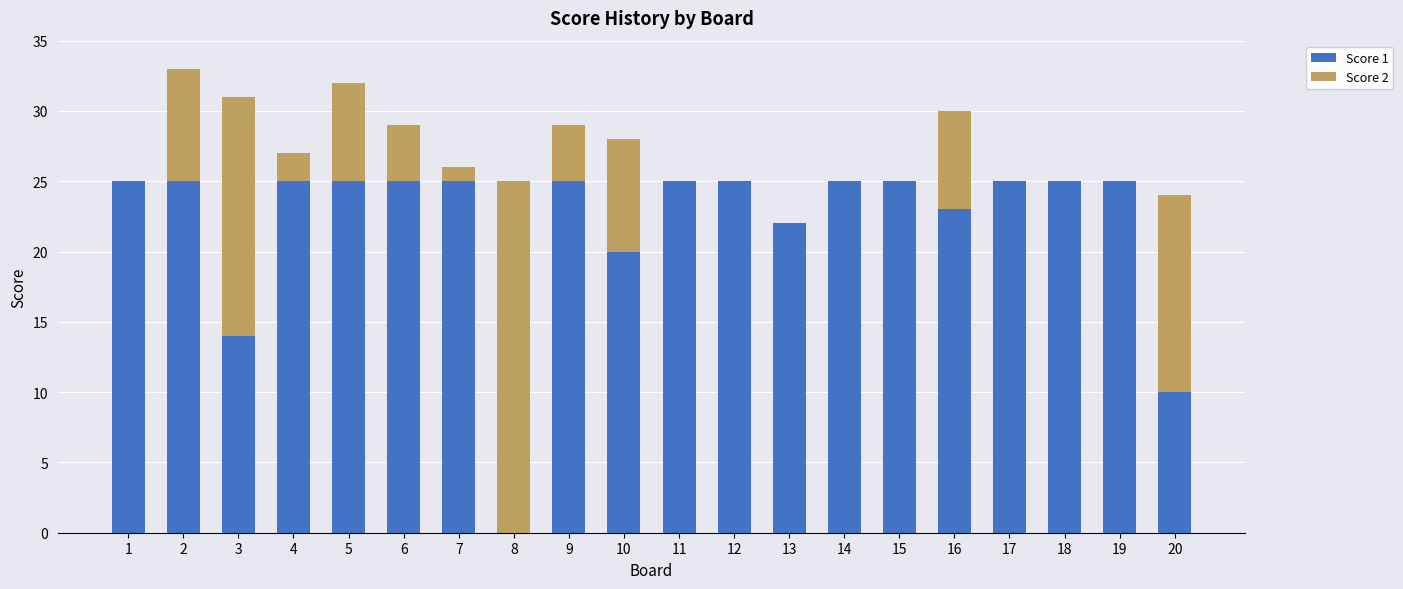

The Score 1 series shows 14 at 12. True or false?

False